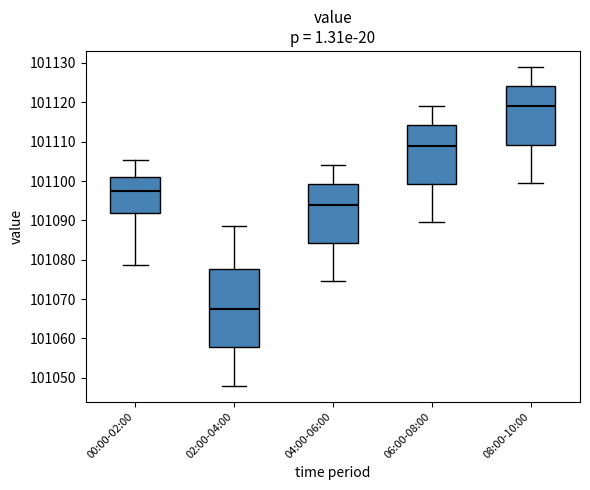

Reading left to right, transcribe this box plot: for each box, give where its median line is, the range the box spans, and where its two whiskers end, as read against the y-axis. The values are not printed on the chart, so give them approximately, as read against the axis.

00:00-02:00: median 101098, box 101092 to 101101, whiskers 101079 to 101105
02:00-04:00: median 101068, box 101058 to 101078, whiskers 101048 to 101089
04:00-06:00: median 101094, box 101084 to 101099, whiskers 101075 to 101104
06:00-08:00: median 101109, box 101099 to 101114, whiskers 101090 to 101119
08:00-10:00: median 101119, box 101109 to 101124, whiskers 101100 to 101129